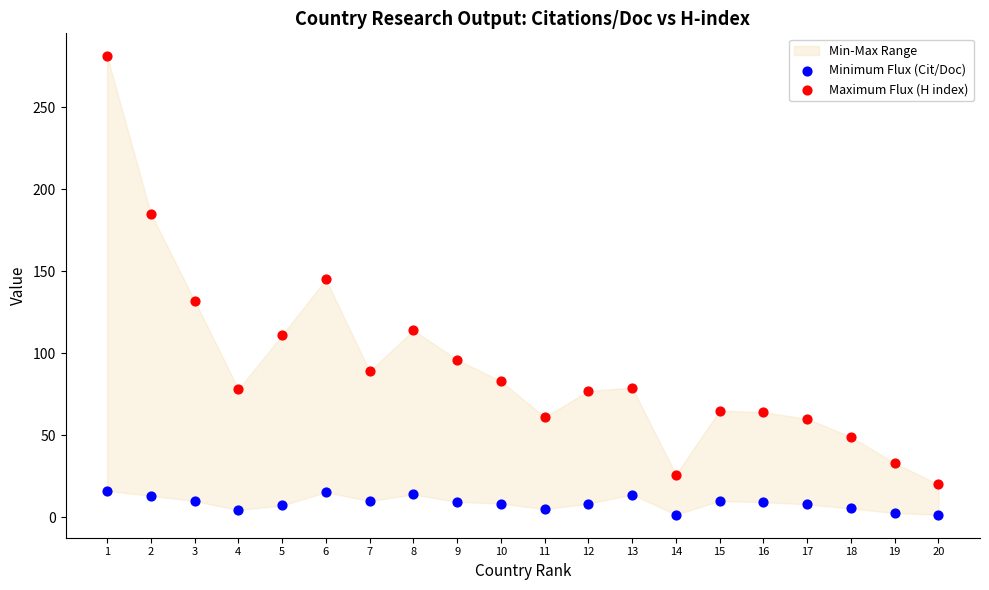

Across all data points, what is the range of Y values (max minus min)?

279.5